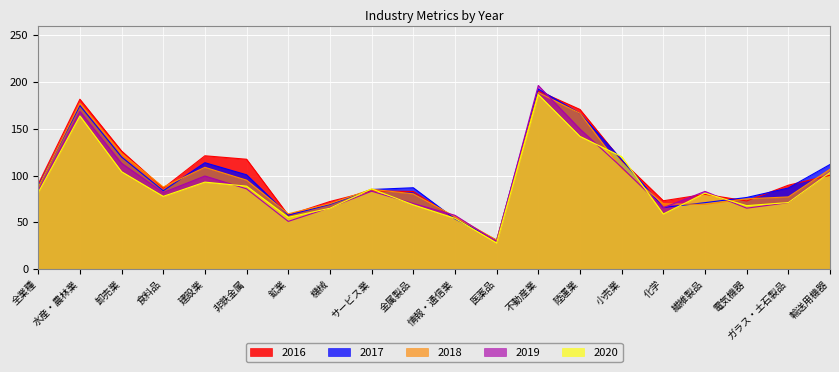

How many lines are shown in the chart?

5